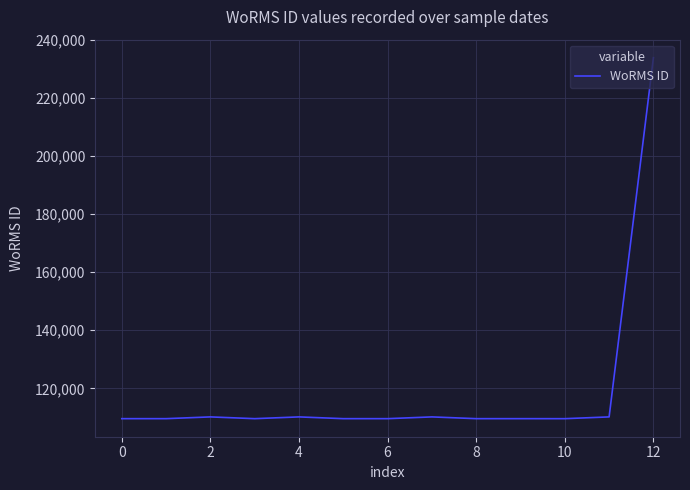

What is the greatest value displayed?

233831